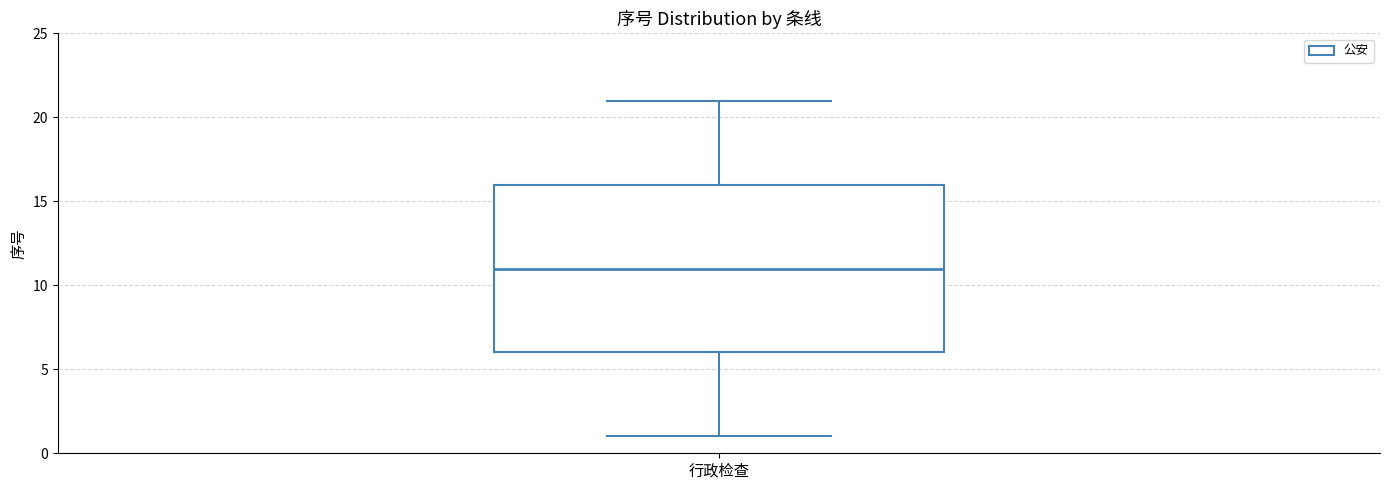

Read this box plot against the y-axis: the position of the median line, the range covered by the box, and the ends of both whiskers. The values are not printed on the chart, so give them approximately, as read against the axis.

median 11, box 6 to 16, whiskers 1 to 21